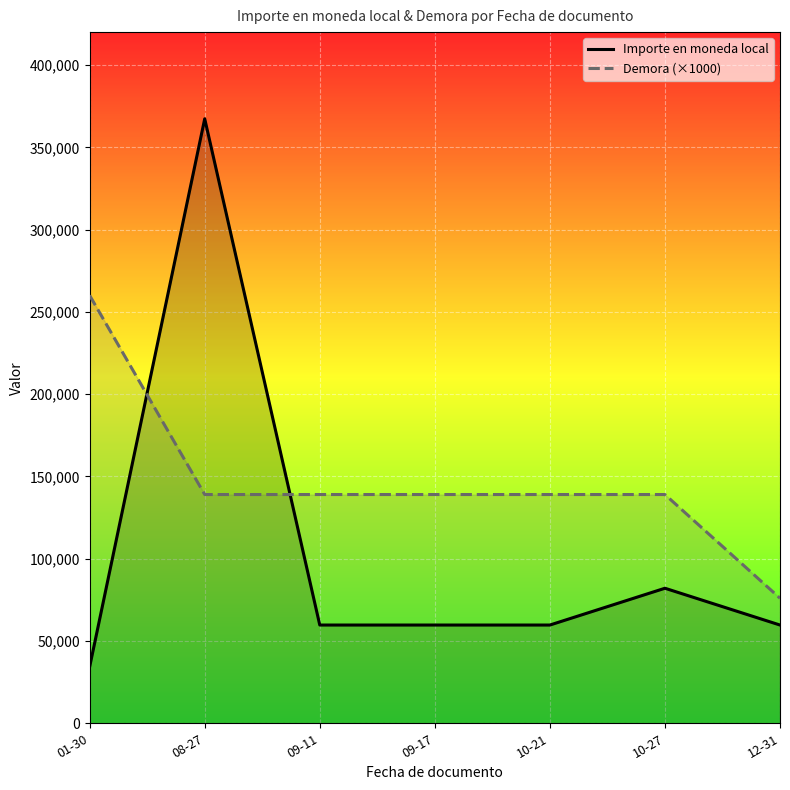

At how many categories does at least one series exceed 119381?

6